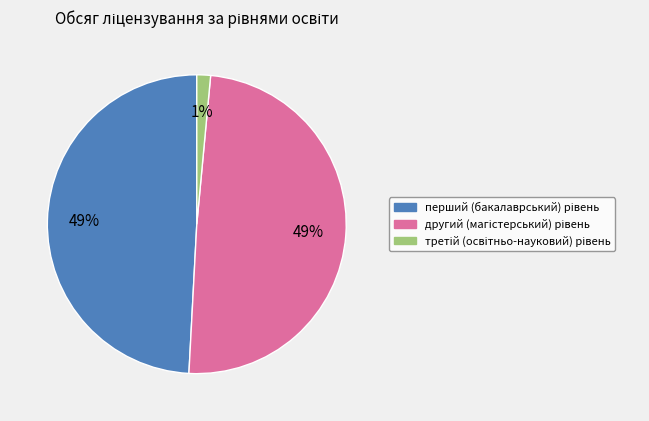

To the nearest percent, what is the difference between the largest and smallest slice percentages?

48%